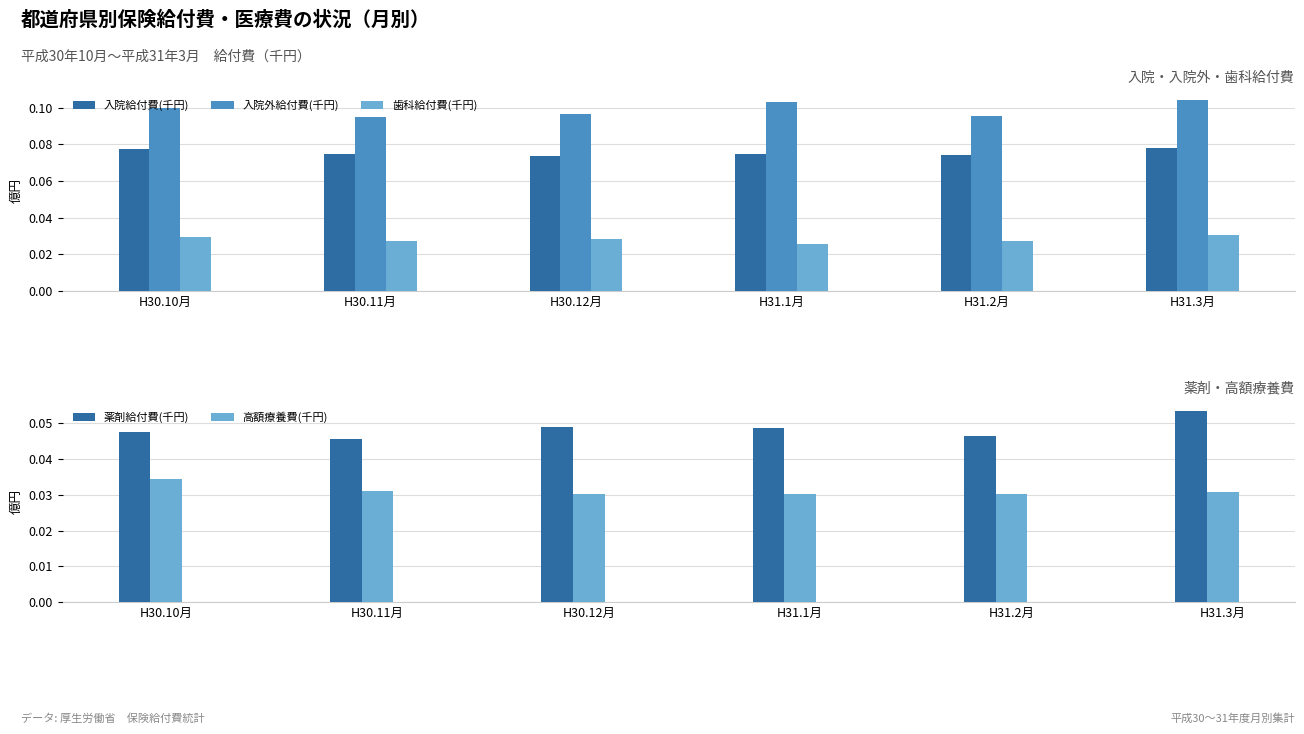

Is it true that 薬剤給付費(千円) equals 0.1 at H30.12月?

False